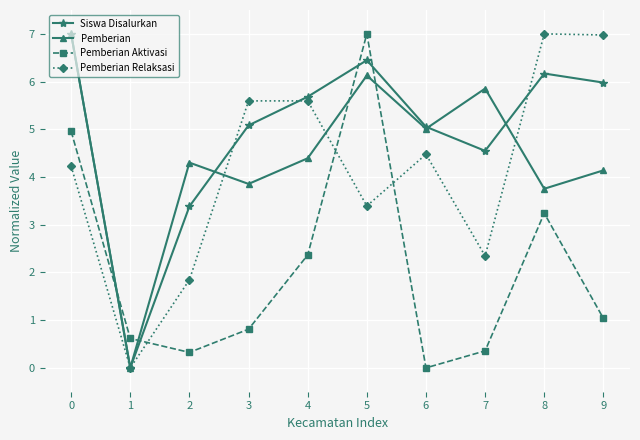

True or false: Siswa Disalurkan has more than 2 interior local peaks.

False